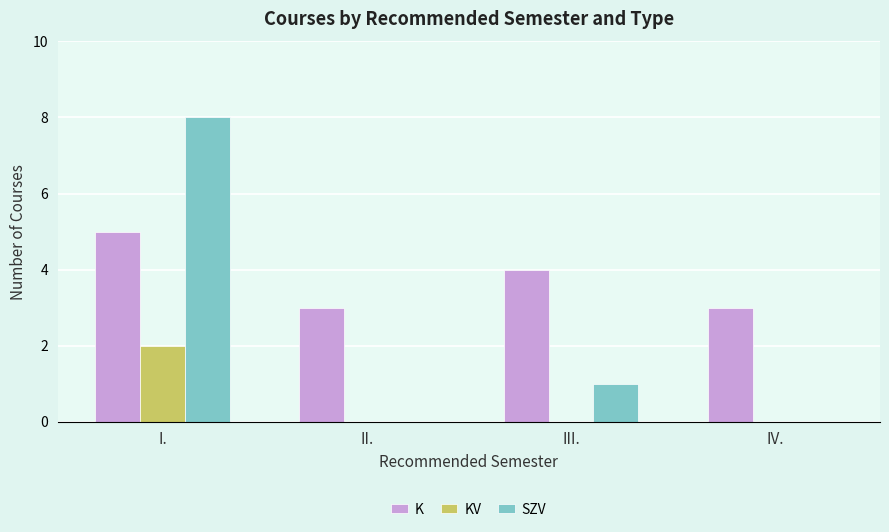

Where does the K series first go above 4?

I.